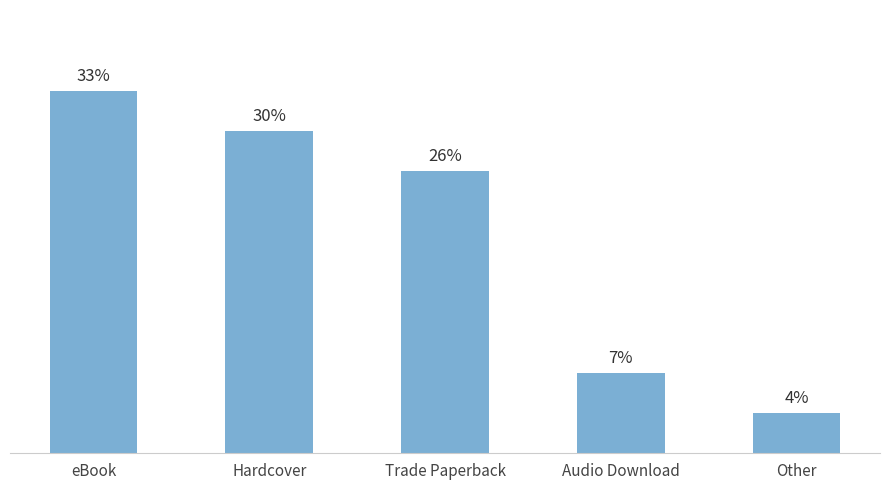

Which has a higher value, eBook or Hardcover?

eBook